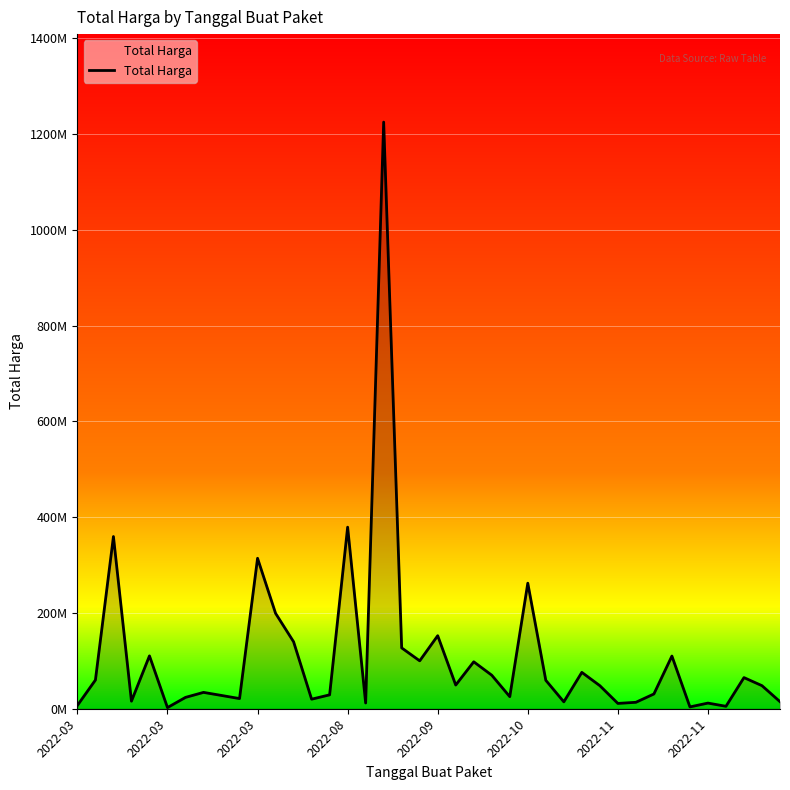

Does the chart have visible grid lines?

Yes